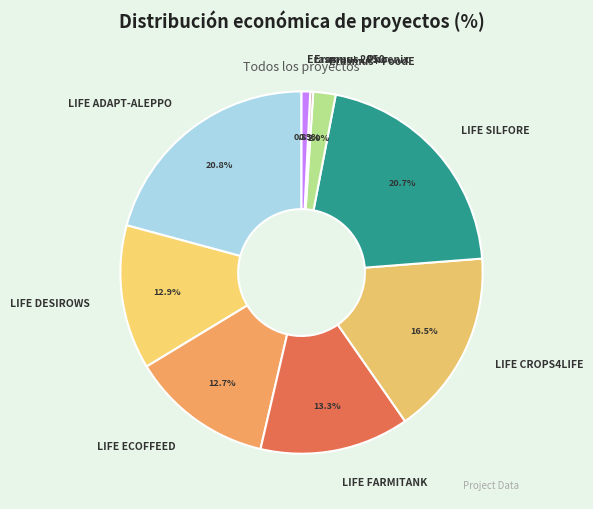

What percentage is NOT represented by LIFE DESIROWS?

87.1%